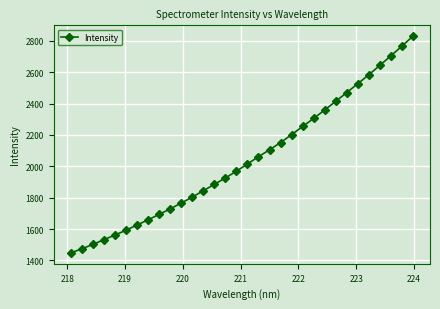

What is the value of the 19th point from the left?

2105.1